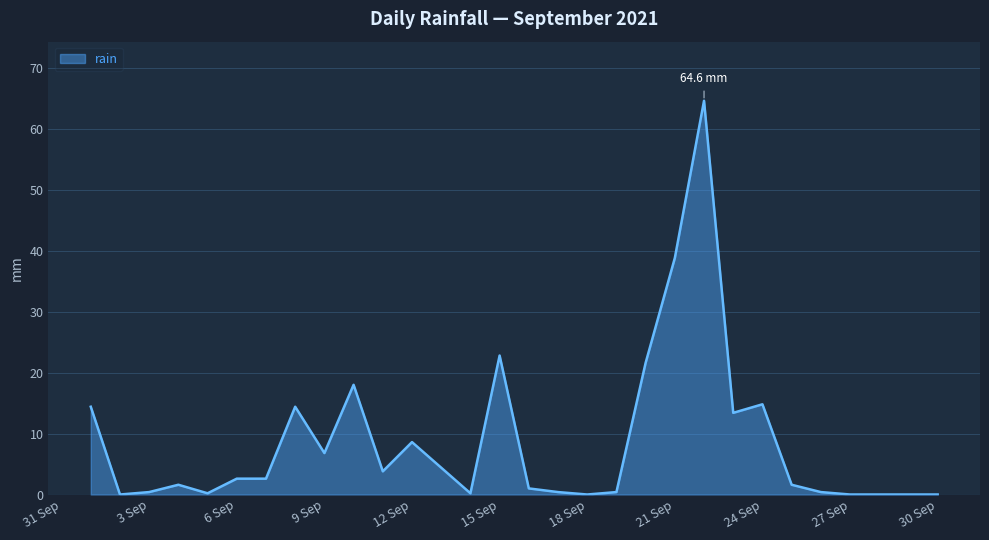

Does the chart display data point markers on the line(s)?

No